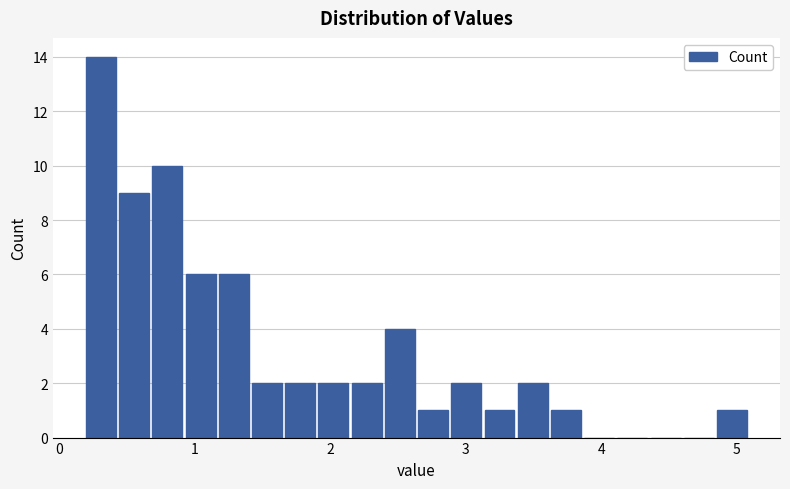

Around what value on the x-axis is the tallest bar? Give the approximate position of its centre, as read against the axis.

0.3